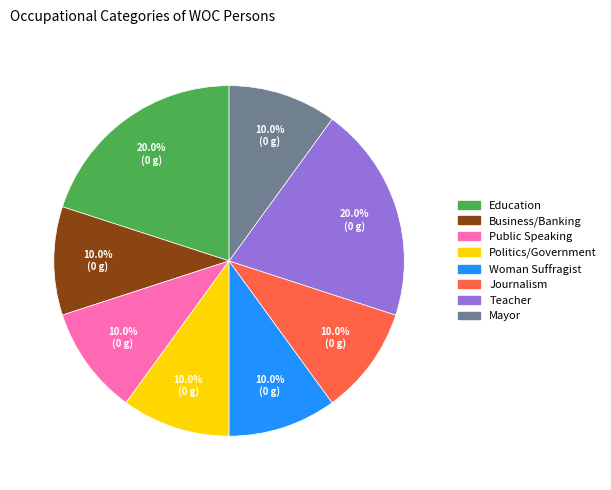

Is there a majority slice in this chart?

No